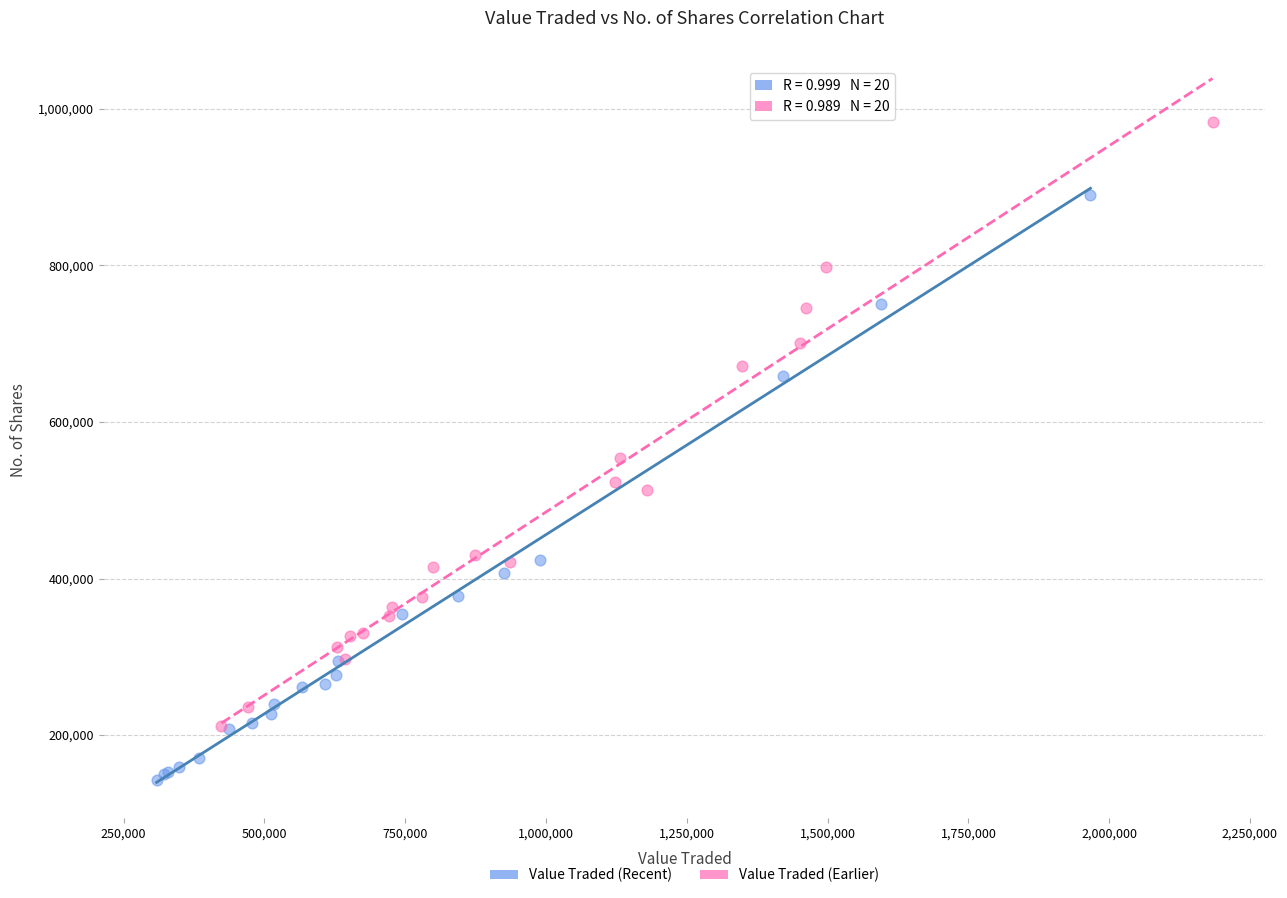

What are all the series names shown in the legend?

Value Traded (Recent), Value Traded (Earlier)